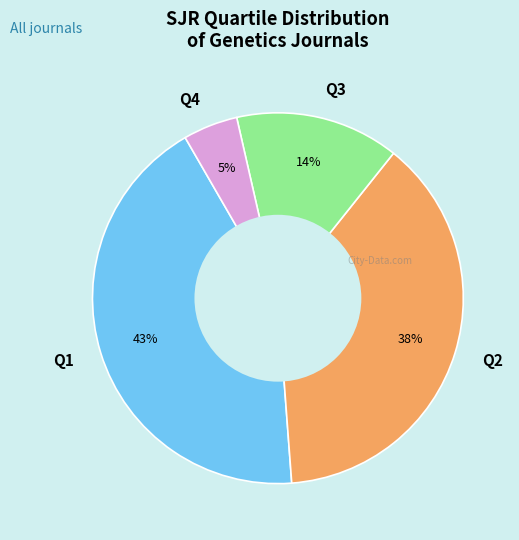

Rank the categories by value from highest to lowest.

Q1, Q2, Q3, Q4